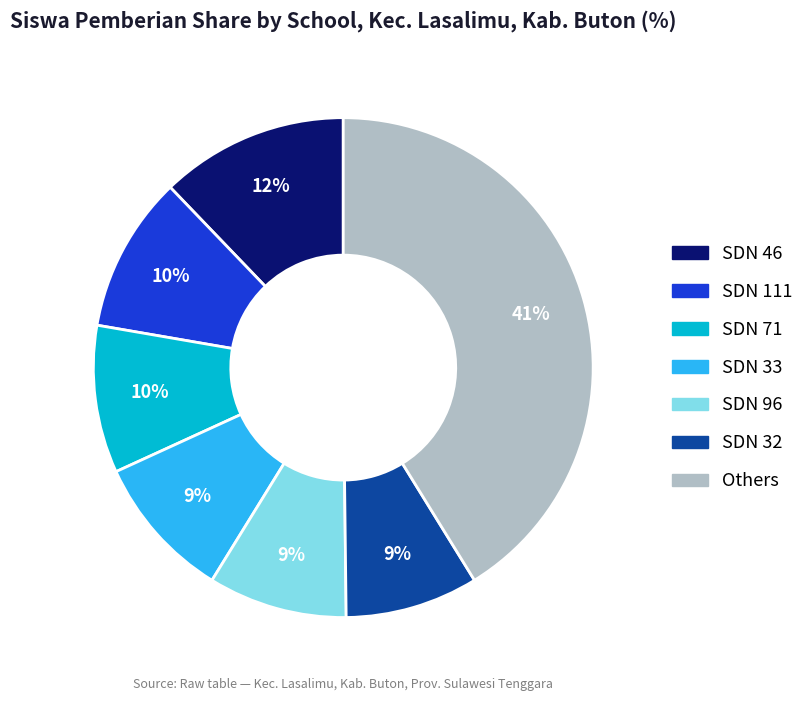

To the nearest percent, what is the average slice percentage?

14%